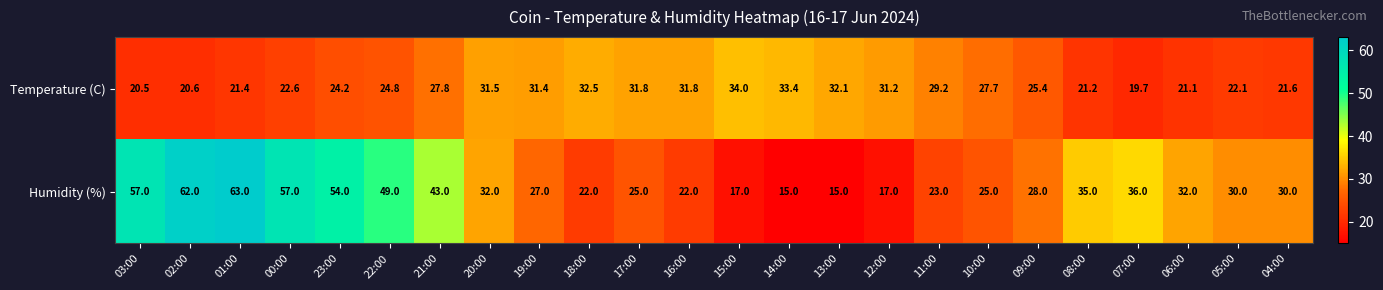

What is the total value across all series at 11:00?

52.2